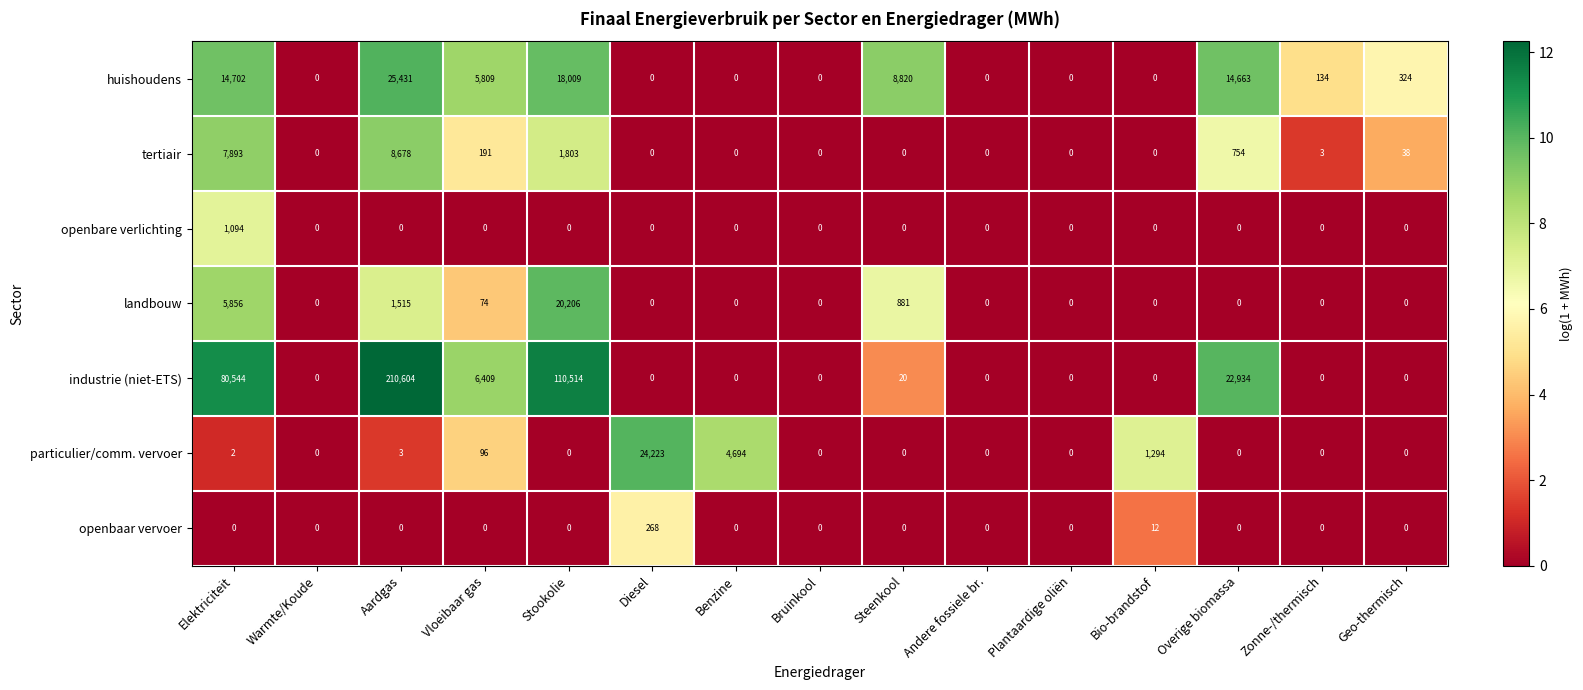

What is the average value of the openbaar vervoer series?

19